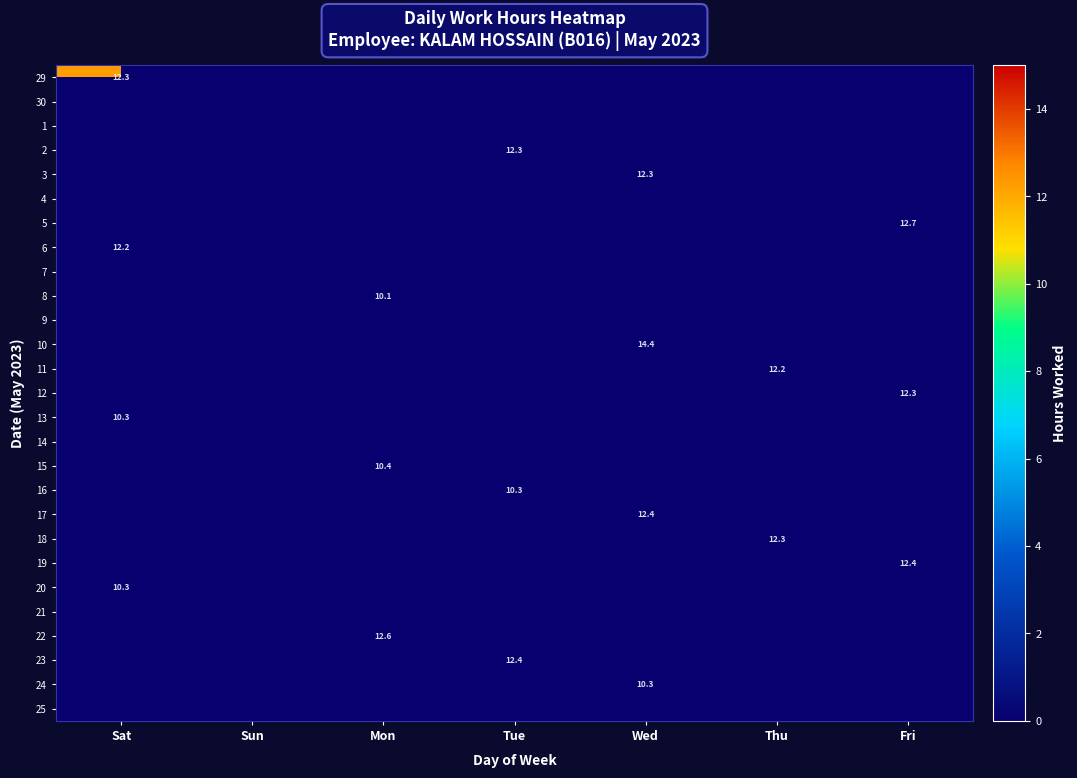

Is it true that 20 equals 14.7 at Sat?

False